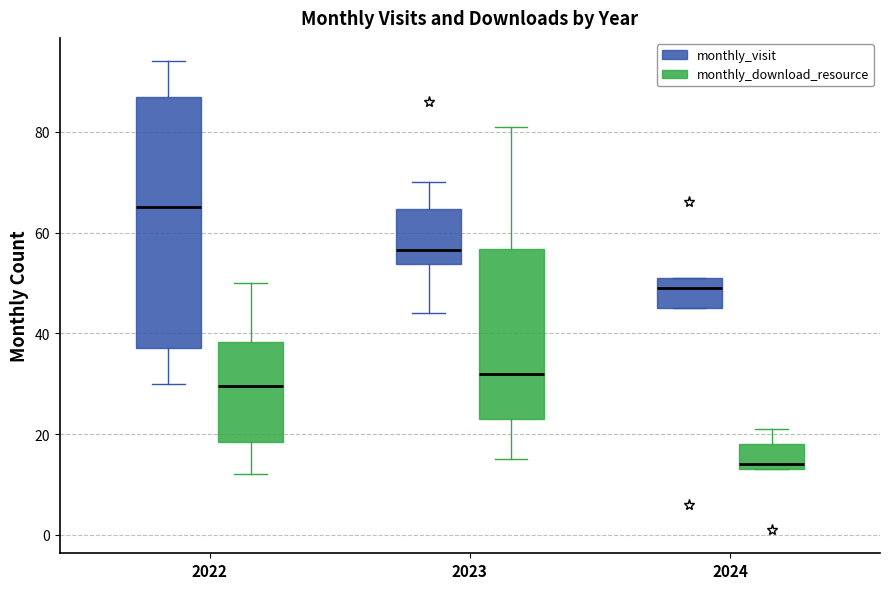

Reading left to right, transcribe this box plot: for each box, give where its median line is, the range the box spans, and where its two whiskers end, as read against the y-axis. The values are not printed on the chart, so give them approximately, as read against the axis.

2022 (monthly_visit): median 66, box 38 to 88, whiskers 30 to 94
2022 (monthly_download_resource): median 30, box 18 to 38, whiskers 12 to 50
2023 (monthly_visit): median 56, box 54 to 64, whiskers 44 to 70
2023 (monthly_download_resource): median 32, box 24 to 56, whiskers 16 to 82
2024 (monthly_visit): median 50, box 46 to 52, whiskers 46 to 52
2024 (monthly_download_resource): median 14 (just above the box's lower edge), box 14 to 18, whiskers 14 to 22